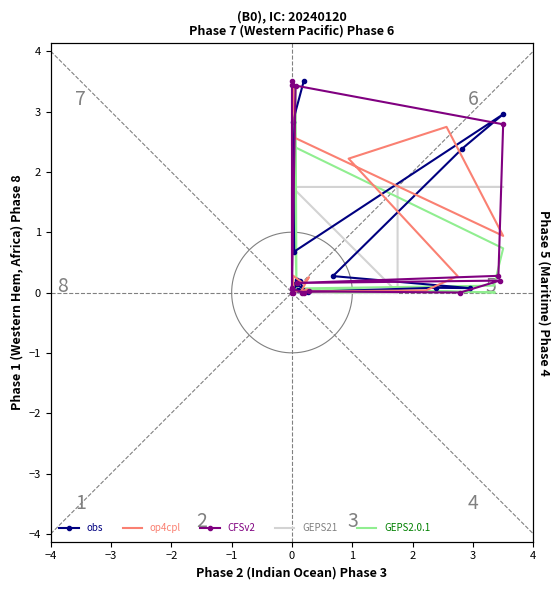

True or false: GEPS2.0.1 has more than 2 interior local peaks.

True